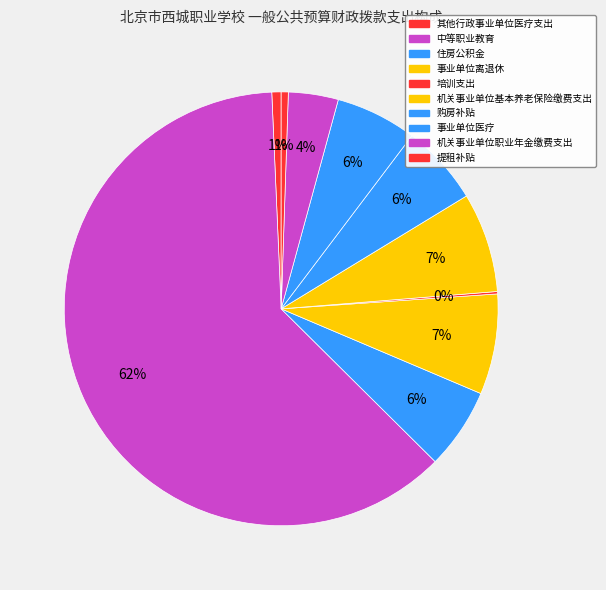

To the nearest percent, what is the difference between the largest and smallest slice percentages?

62%